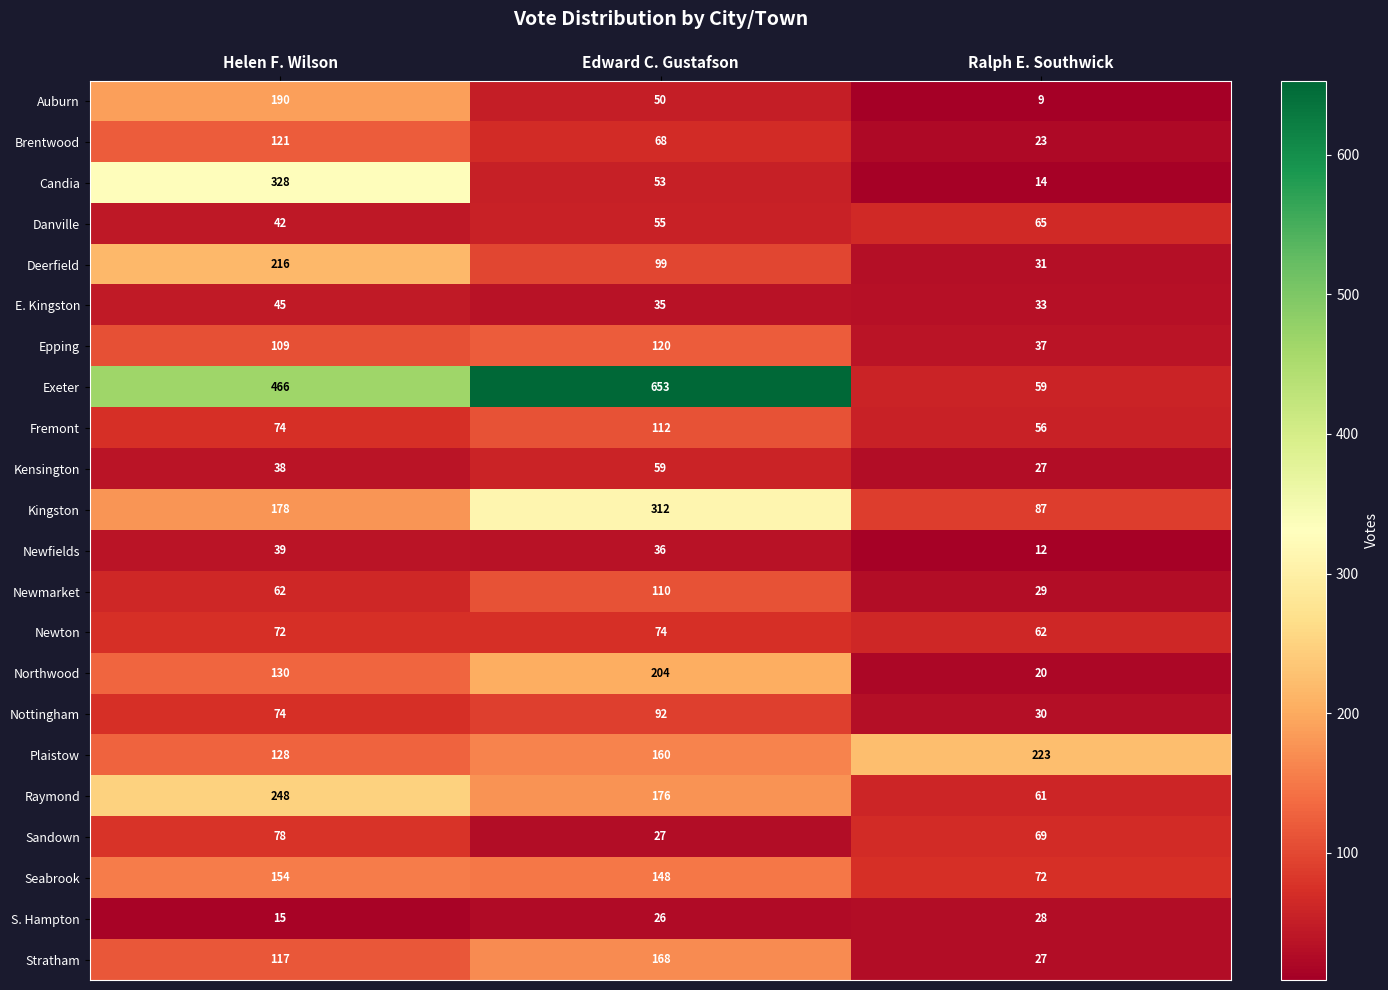

How many categories are shown in the chart?

3